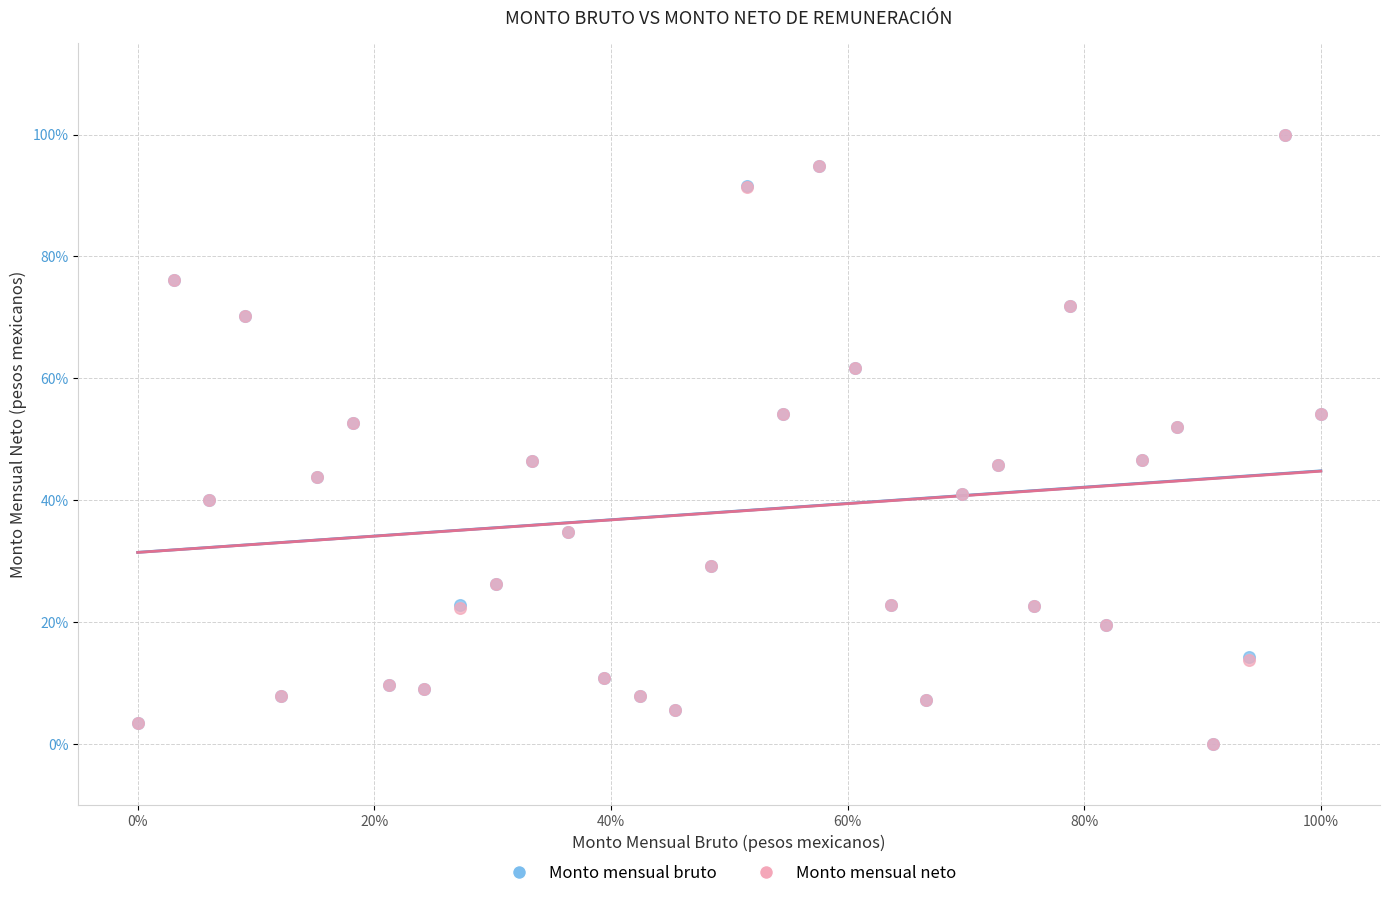

What are all the series names shown in the legend?

Monto mensual bruto, Monto mensual neto